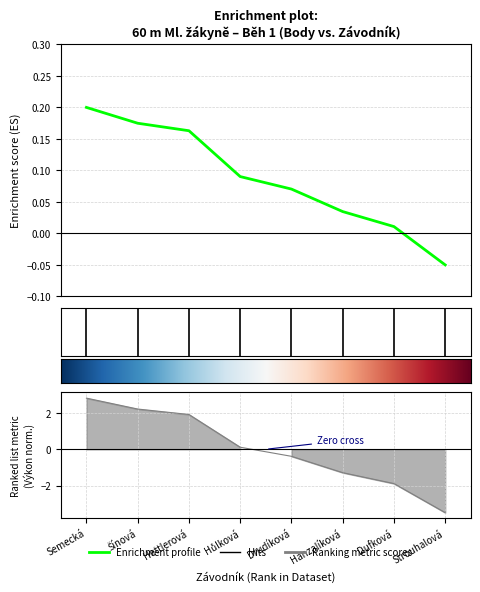

At which label is Body closest to 0?

Dufková